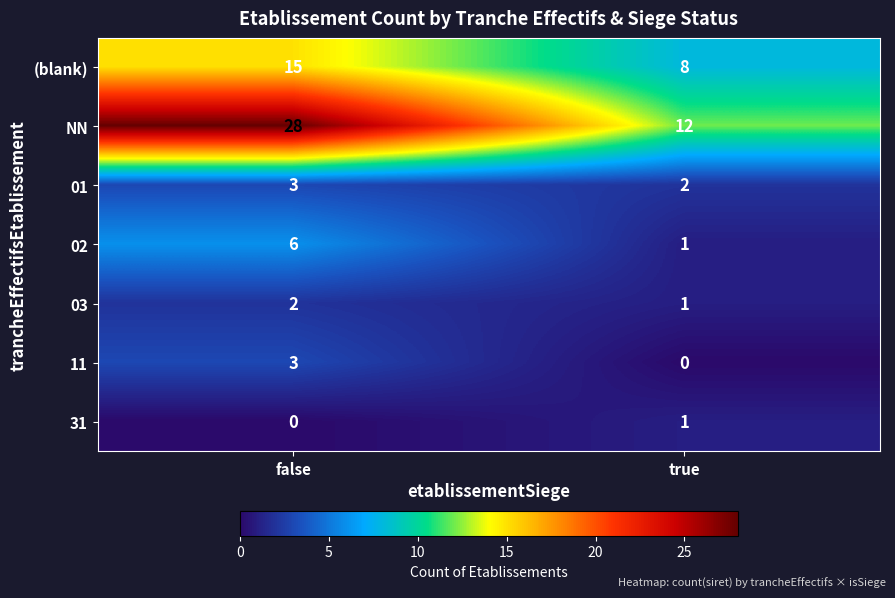

Read the 11 value at false.

3